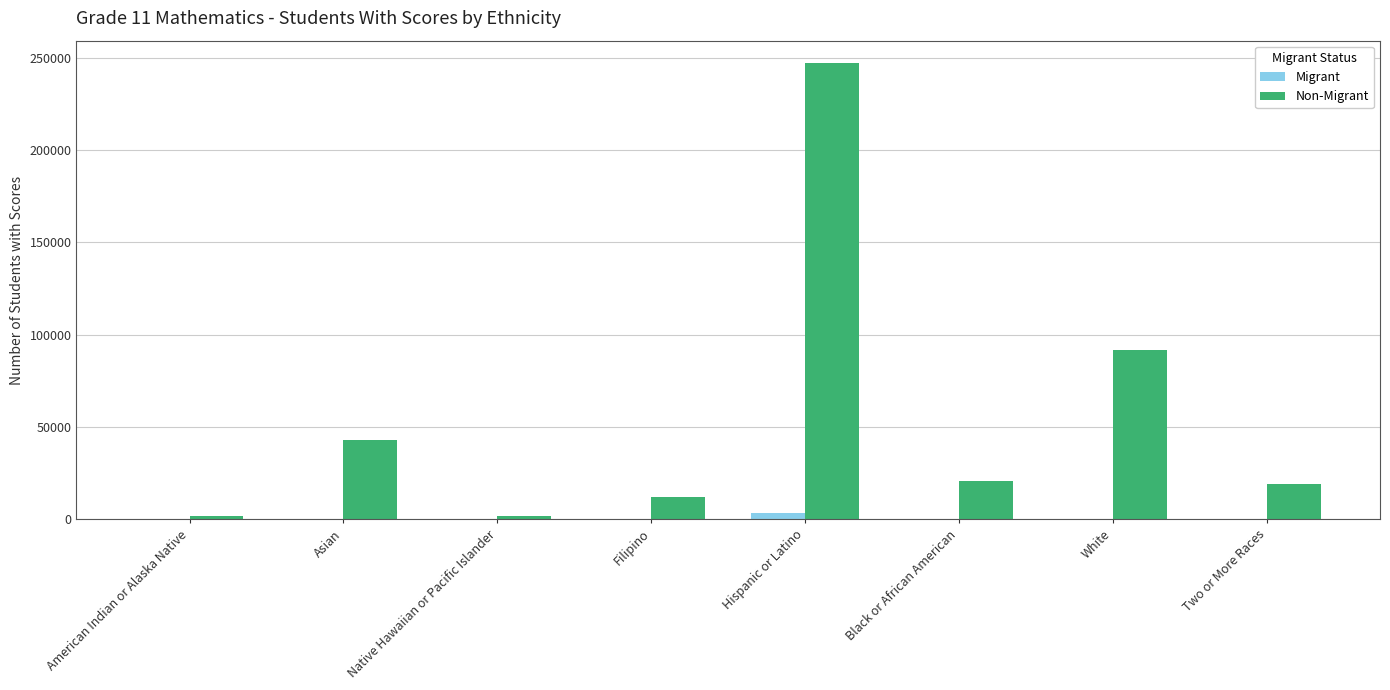

How many groups of bars are there?

8